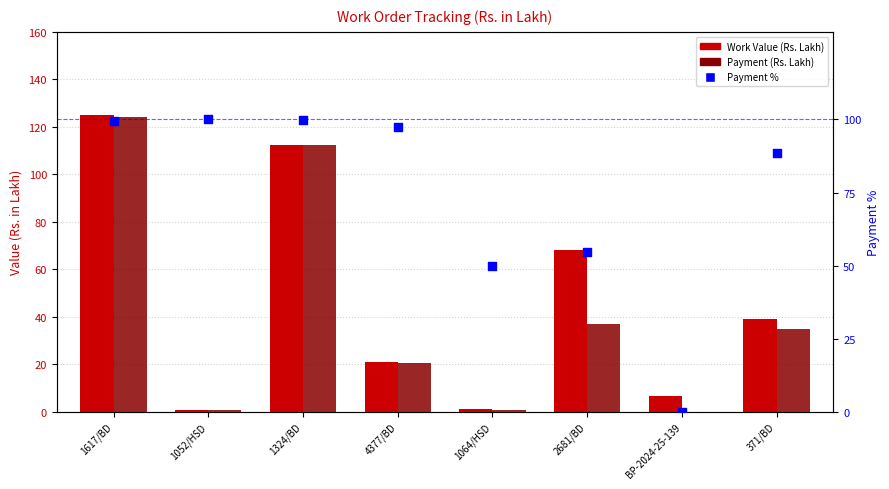

What is the total value across all series at BP-2024-25-139?

6.7